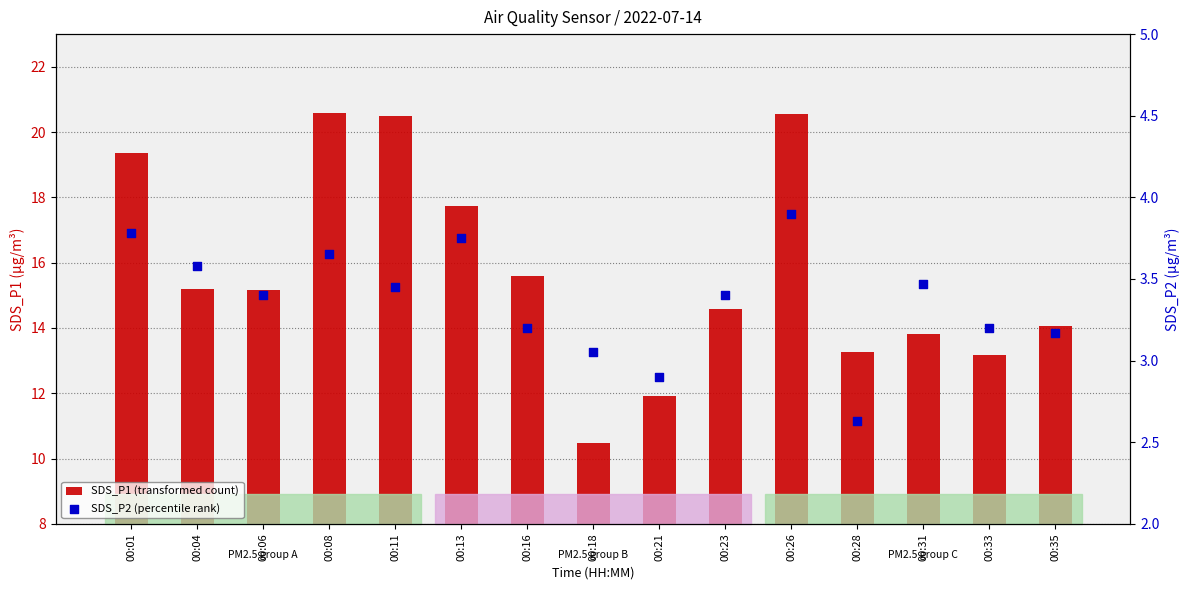

What is the total value across all series at 00:06?

18.6